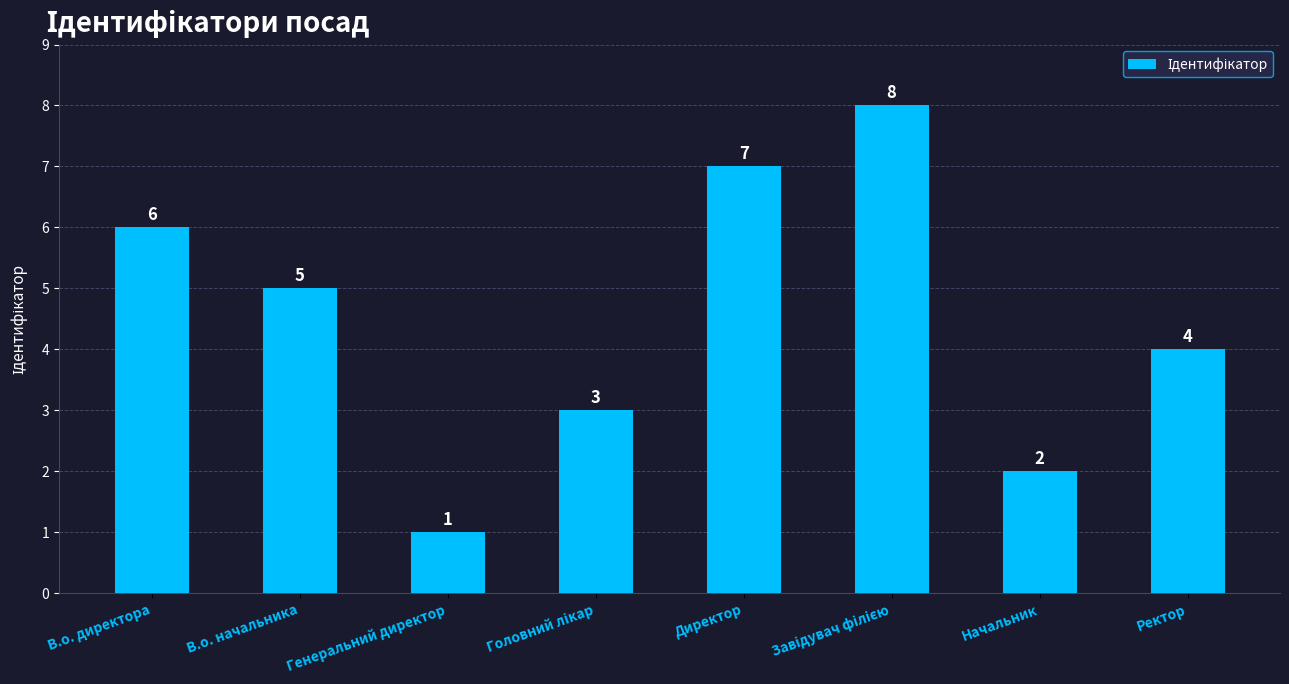

What is the change in value from Директор to Ректор?

-3